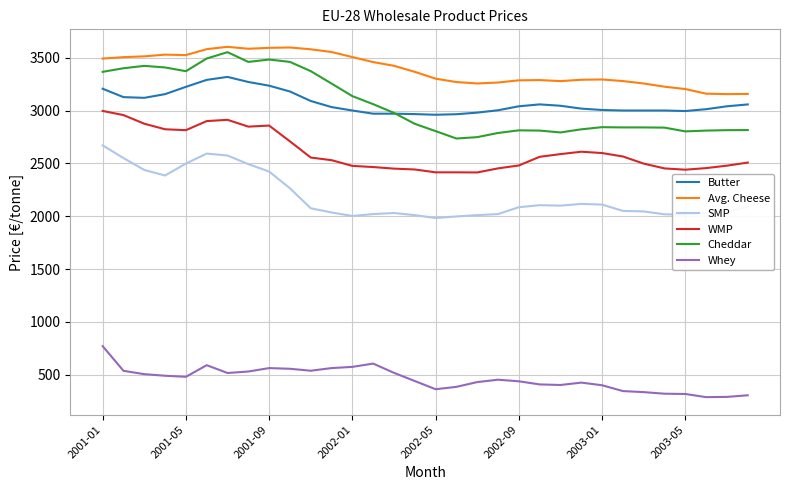

What are all the series names shown in the legend?

Butter, Avg. Cheese, SMP, WMP, Cheddar, Whey